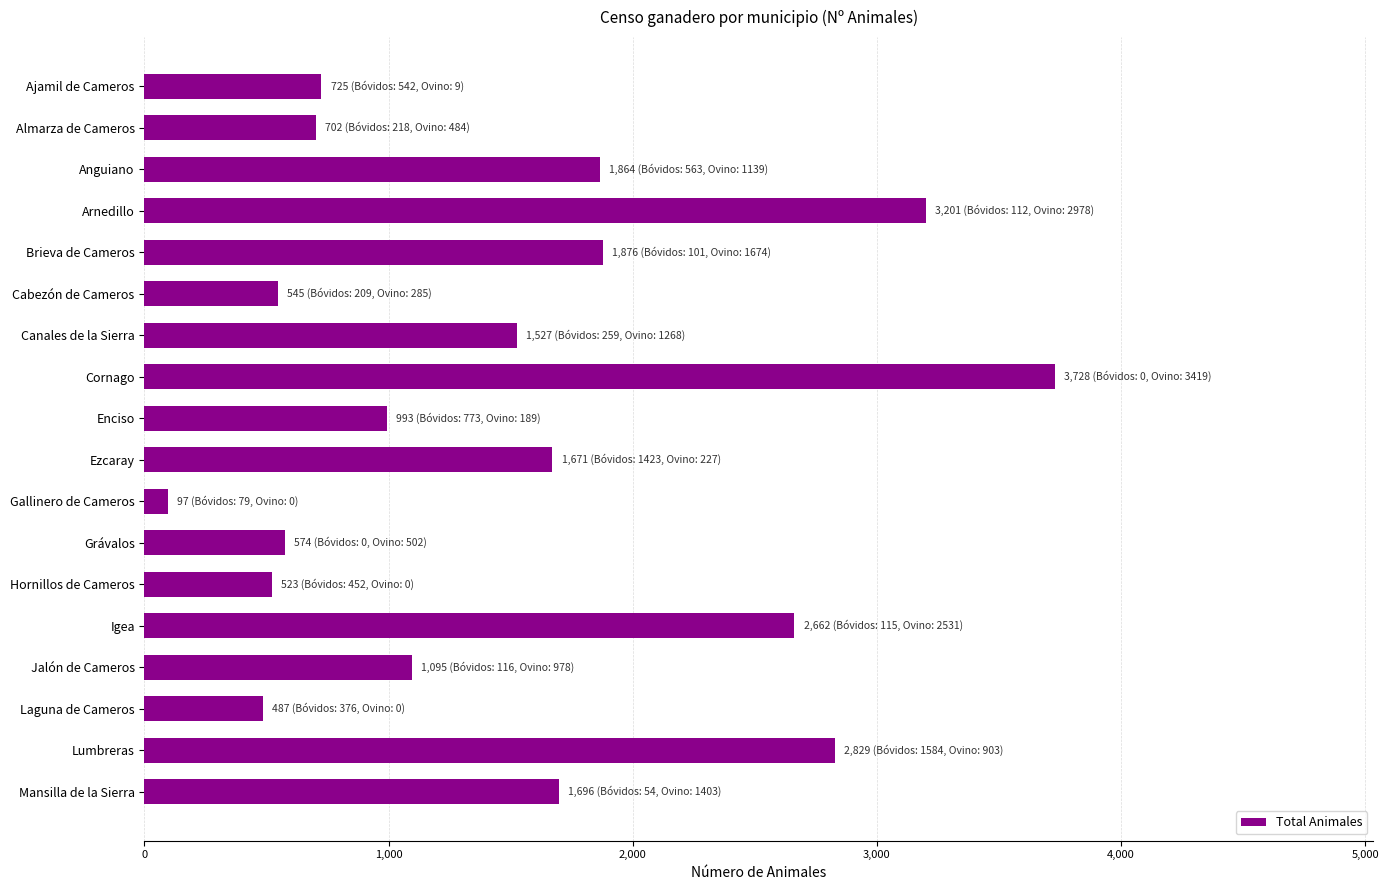

What is the difference between the values at Ajamil de Cameros and Cornago?

3003